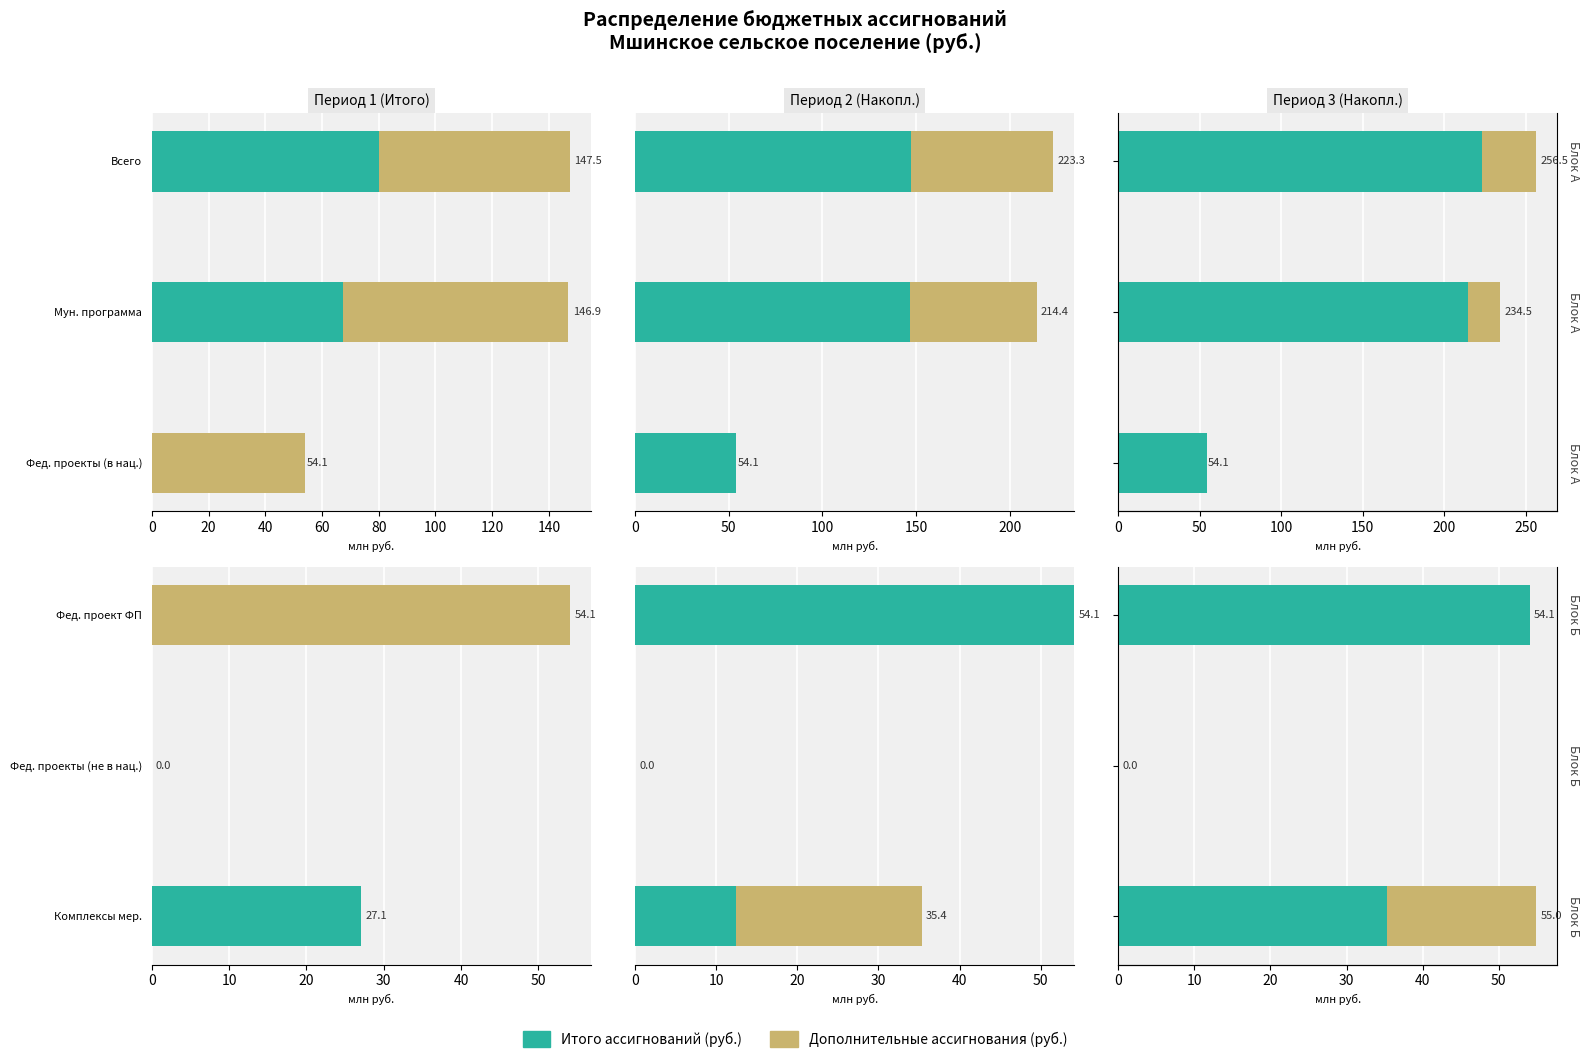

How many groups of bars are there?

3